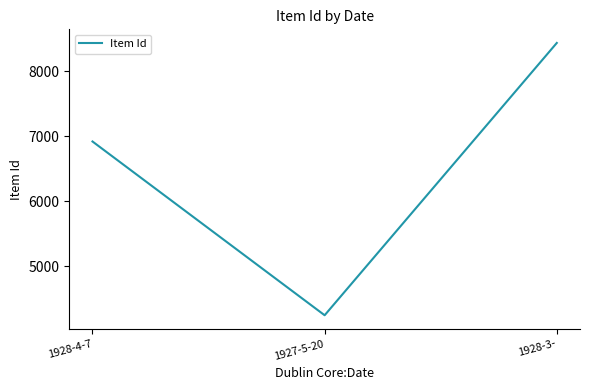

Is this an area chart (filled region under the line)?

No